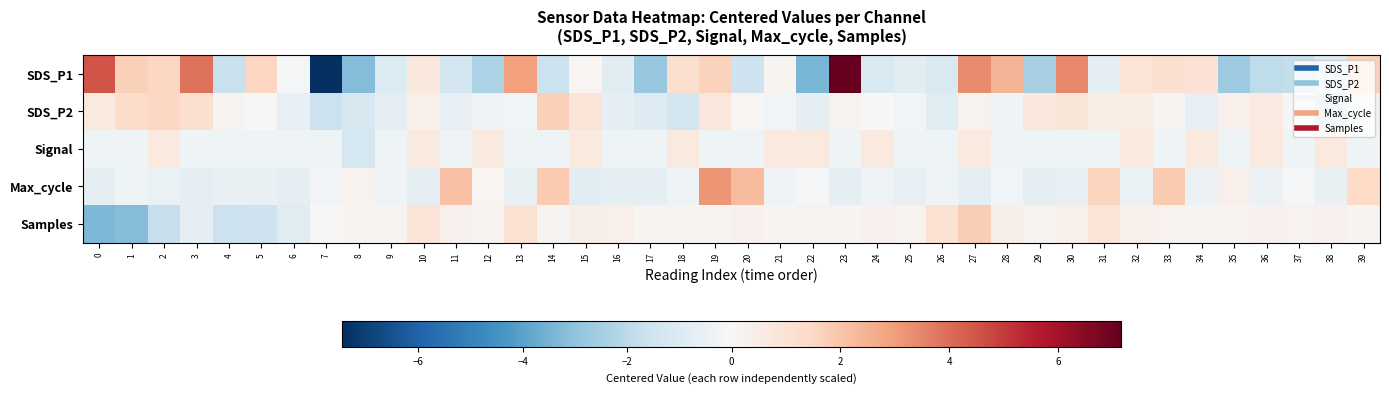

What is the difference between the highest and lowest values at 20?

3.8